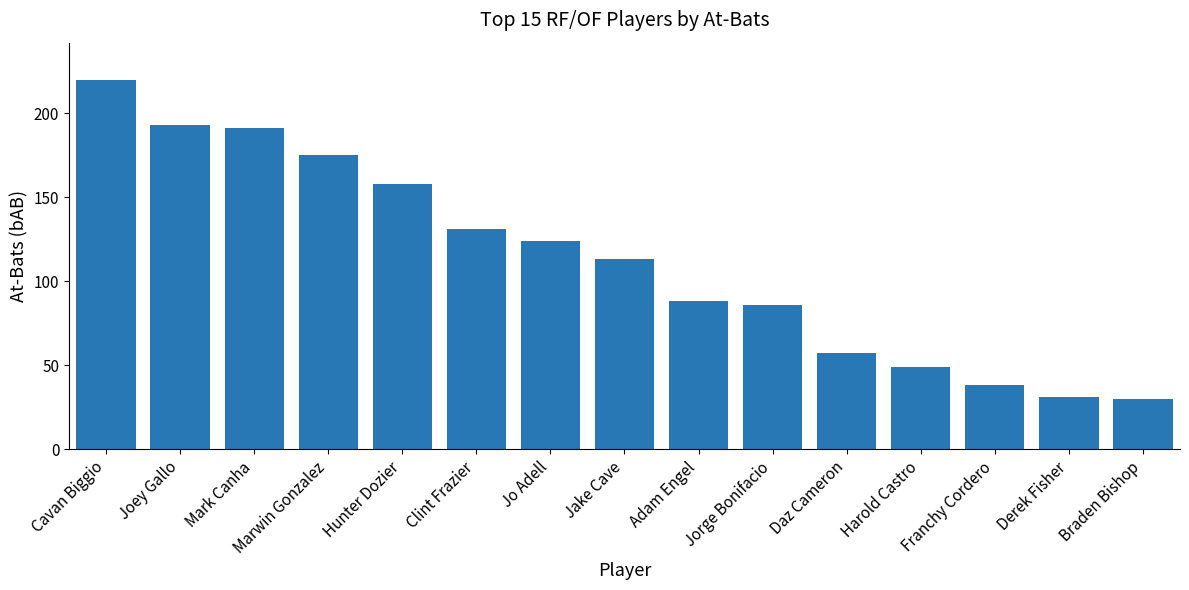

The chart shows a value of 237 at Marwin Gonzalez. True or false?

False